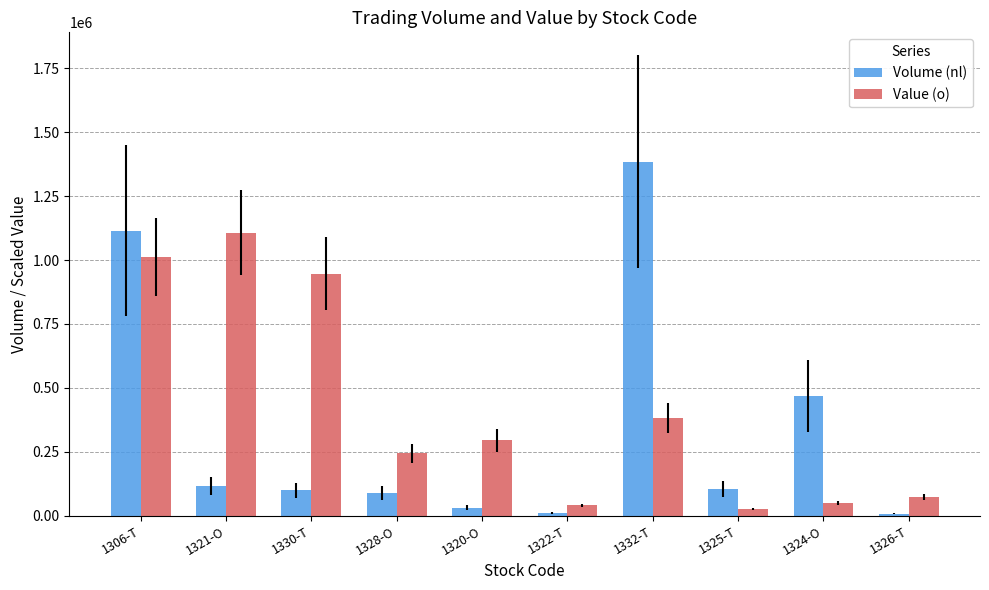

The value of Value (o) at 1320-O is 485396.8. True or false?

False